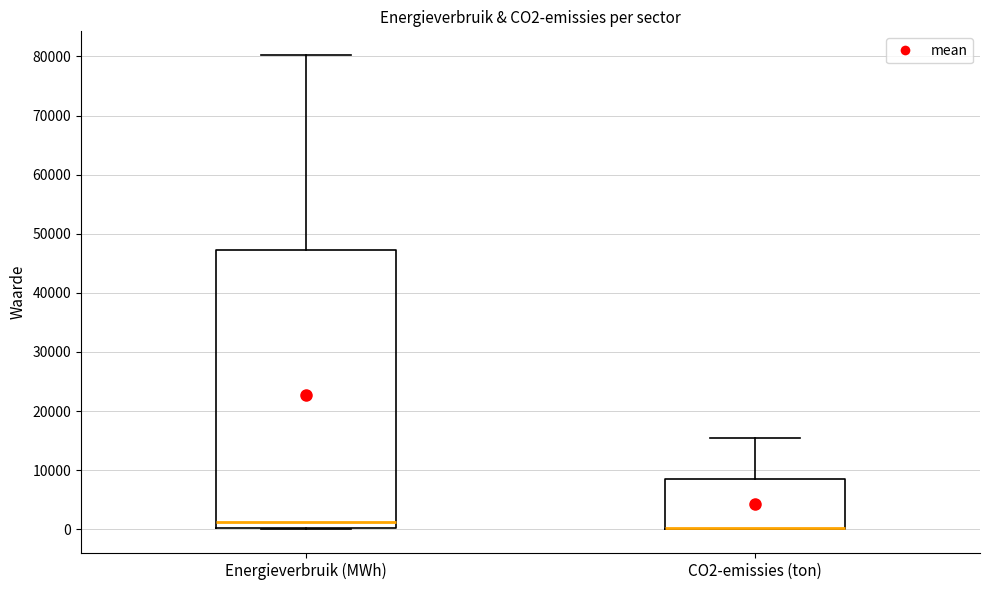

Reading left to right, transcribe this box plot: for each box, give where its median line is, the range the box spans, and where its two whiskers end, as read against the y-axis. The values are not printed on the chart, so give them approximately, as read against the axis.

Energieverbruik (MWh): median 1000, box 0 to 47000, whiskers 0 to 80000
CO2-emissies (ton): median 0 (drawn on the box's lower edge), box 0 to 9000, whiskers 0 to 15000